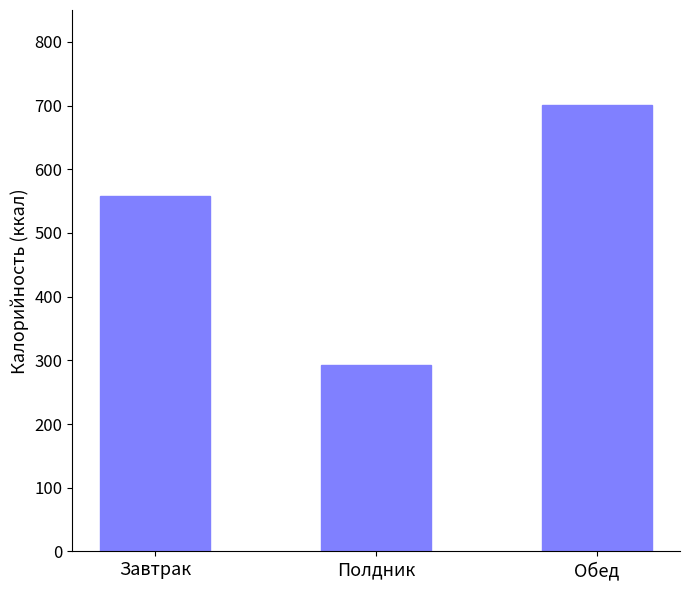

At which label is the value closest to 496?

Завтрак